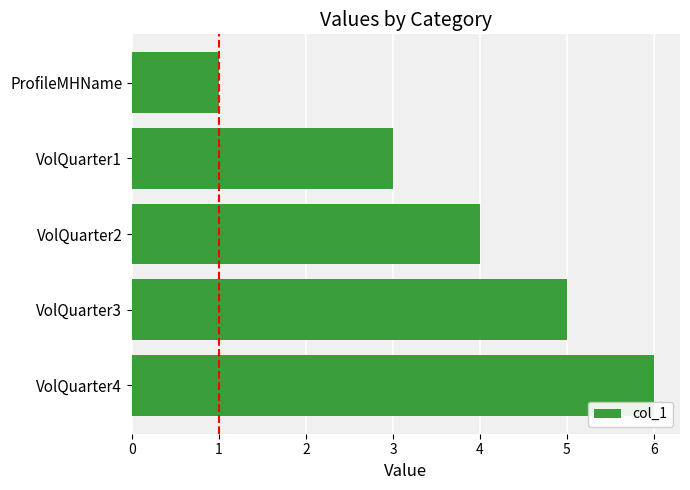

The chart shows a value of 8 at VolQuarter3. True or false?

False